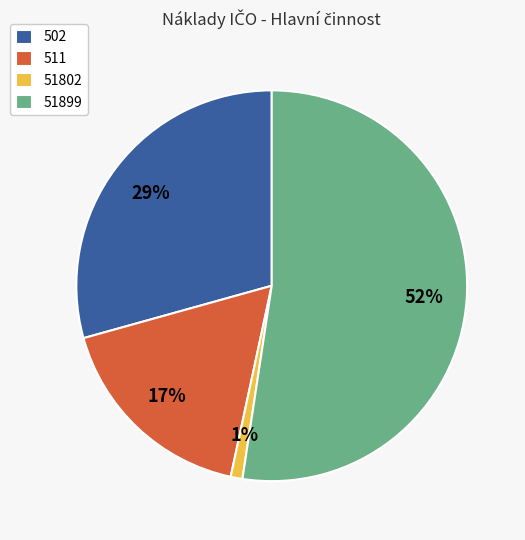

To the nearest percent, what is the difference between the 511 and 51899 slice percentages?

35%